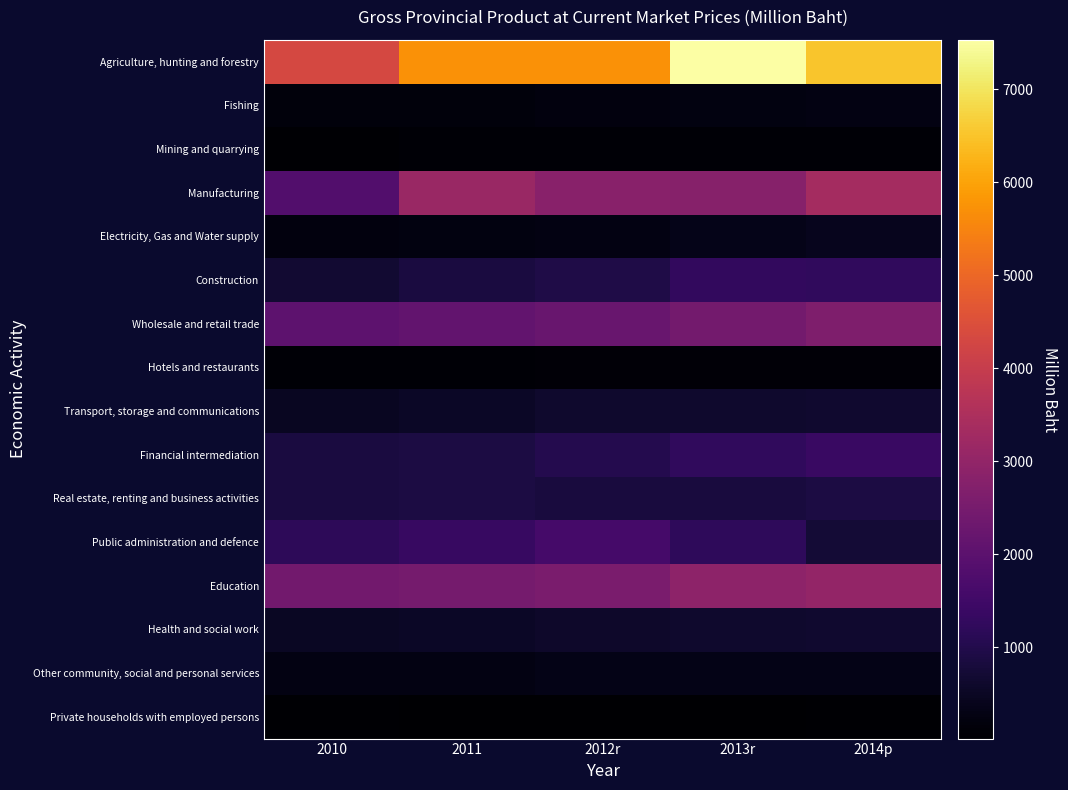

Reading right to left, list all the values displayed in this chart.

Agriculture, hunting and forestry: 2014p=6534.6	2013r=7535.6	2012r=5717.5	2011=5729.1	2010=4315.1
Fishing: 2014p=260.2	2013r=233.1	2012r=192.2	2011=185.2	2010=185.8
Mining and quarrying: 2014p=82.7	2013r=88.3	2012r=96.6	2011=76.7	2010=61.1
Manufacturing: 2014p=3349.9	2013r=2792.5	2012r=2809.4	2011=3145.7	2010=1807.7
Electricity, Gas and Water supply: 2014p=410.8	2013r=365.9	2012r=258.8	2011=230.5	2010=208.0
Construction: 2014p=1230.3	2013r=1250.4	2012r=946.1	2011=863.5	2010=669.6
Wholesale and retail trade: 2014p=2630.4	2013r=2450.5	2012r=2220.7	2011=2108.5	2010=2019.2
Hotels and restaurants: 2014p=126.7	2013r=130.2	2012r=114.1	2011=86.6	2010=88.3
Transport, storage and communications: 2014p=638.7	2013r=629.6	2012r=603.8	2011=522.9	2010=482.3
Financial intermediation: 2014p=1388.7	2013r=1226.8	2012r=1034.3	2011=874.0	2010=848.2
Real estate, renting and business activities: 2014p=867.5	2013r=830.8	2012r=820.1	2011=873.2	2010=855.6
Public administration and defence: 2014p=738.5	2013r=1209.8	2012r=1590.9	2011=1360.0	2010=1179.8
Education: 2014p=3029.2	2013r=2897.8	2012r=2543.5	2011=2465.9	2010=2398.2
Health and social work: 2014p=640.5	2013r=611.9	2012r=581.5	2011=530.4	2010=507.6
Other community, social and personal services: 2014p=332.9	2013r=335.9	2012r=312.8	2011=279.2	2010=252.3
Private households with employed persons: 2014p=60.7	2013r=31.6	2012r=15.2	2011=38.6	2010=51.9